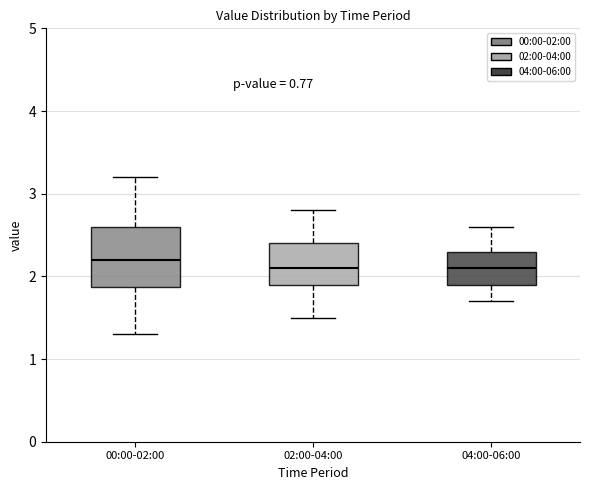

Comparing the boxes themselves (not the whiskers), which one is the tallest?

00:00-02:00